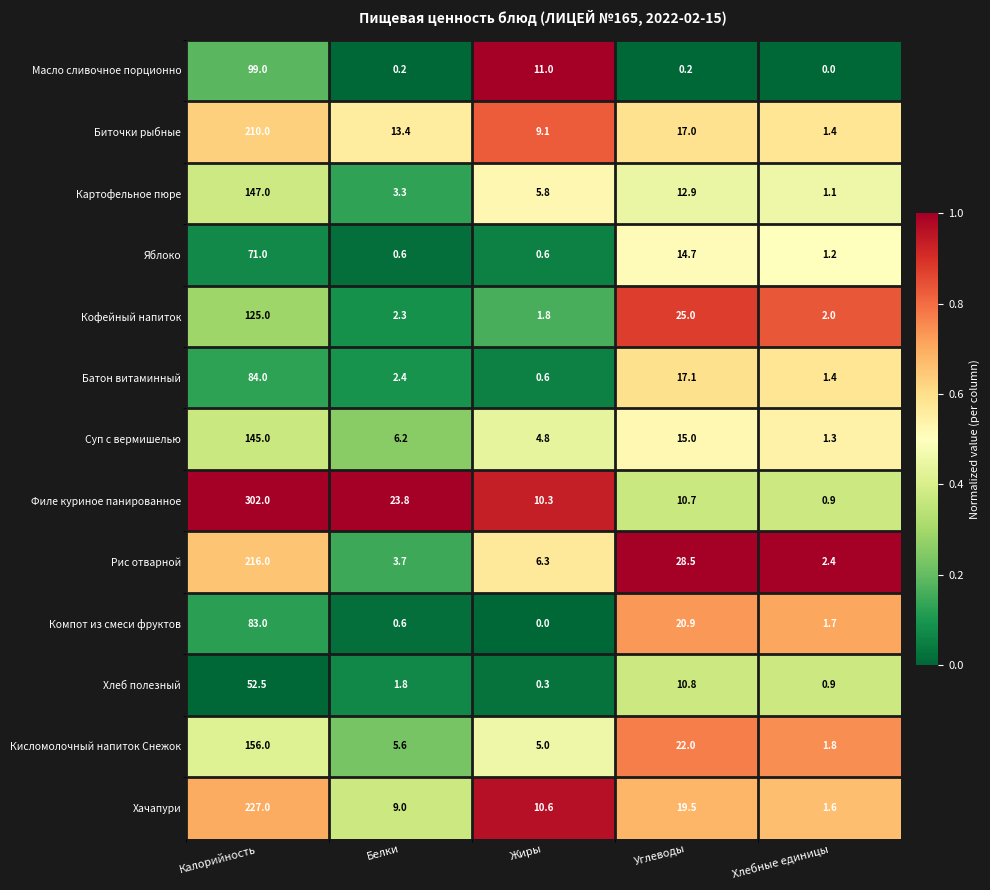

Which series has the largest total across all categories?

Филе куриное панированное